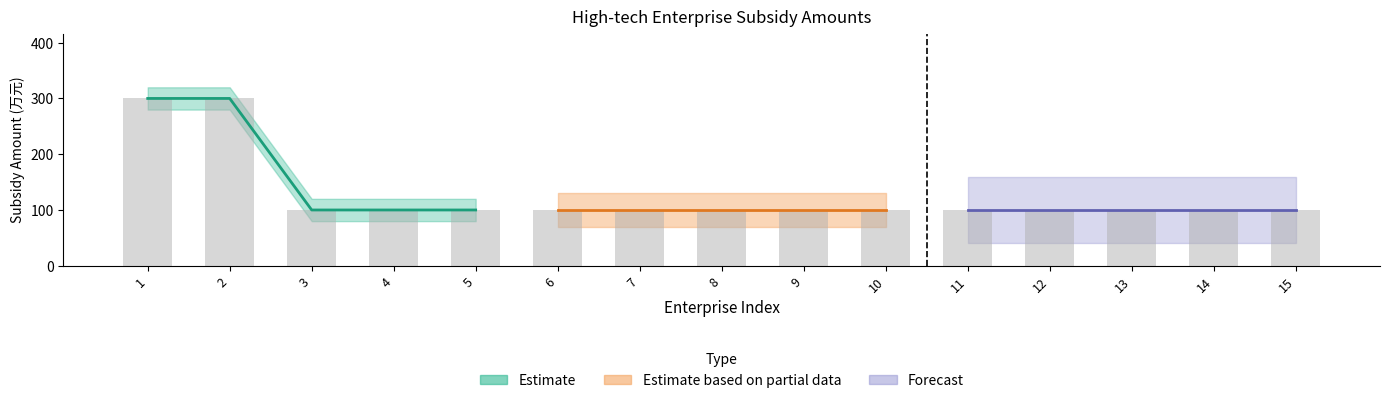

What is the value of the Estimate bar at the 8th from the left?

100